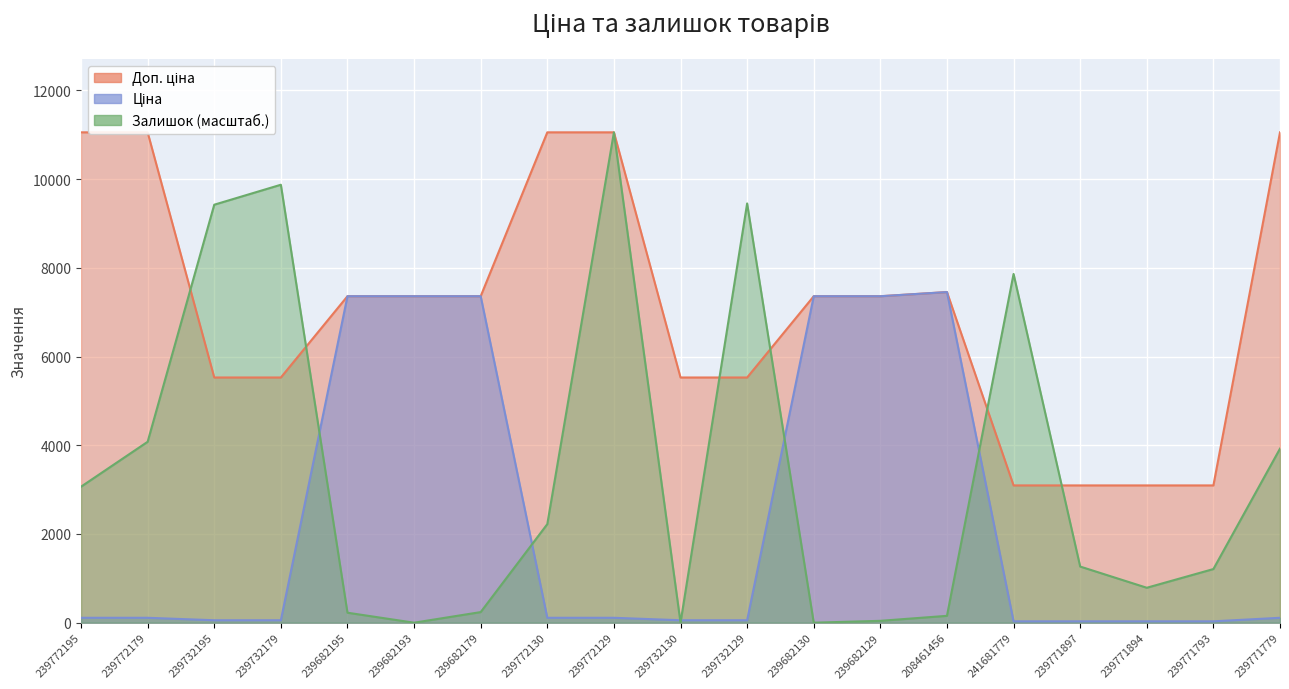

What is the difference between the maximum and minimum values in the Доп. ціна series?

7960.0